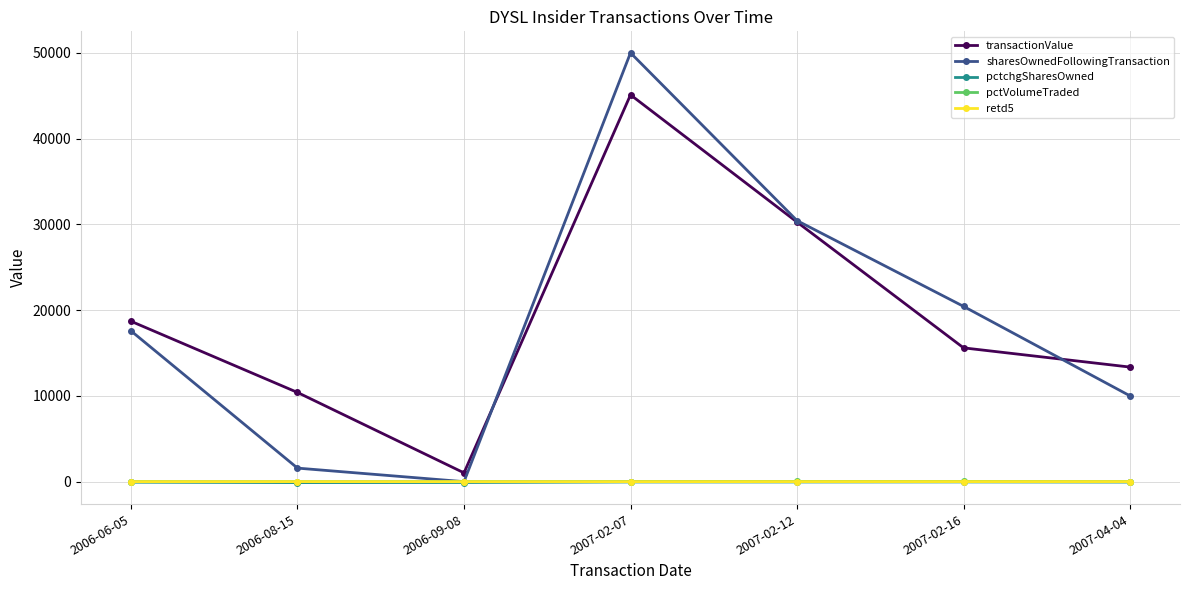

Does the chart have visible grid lines?

Yes